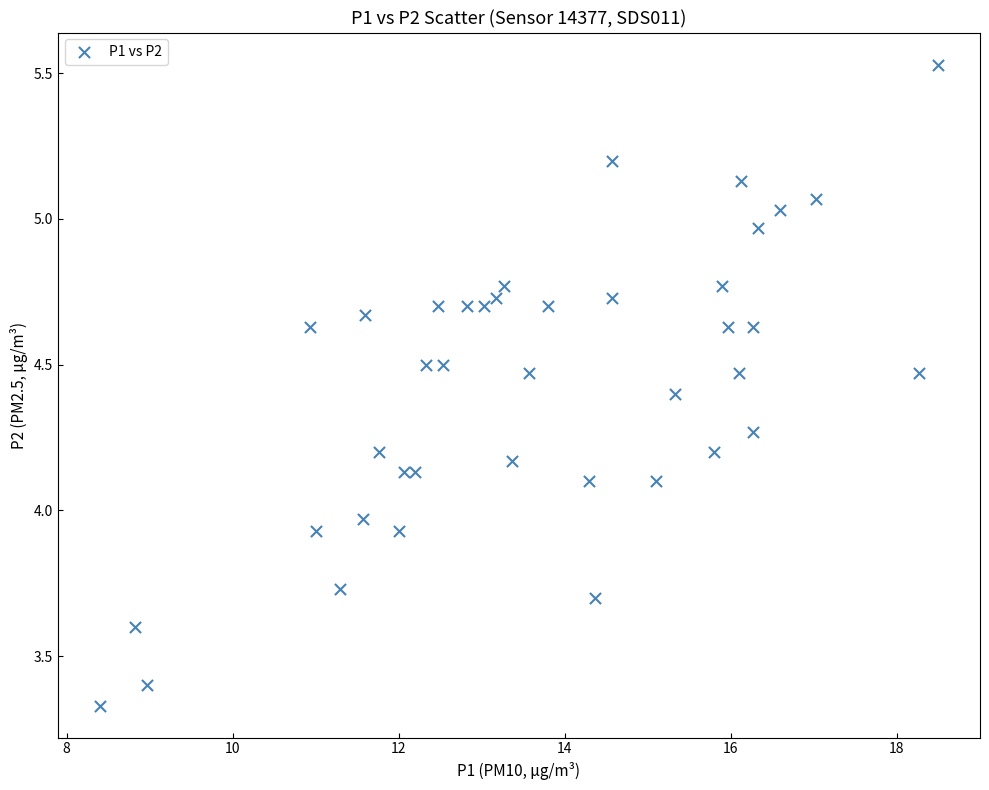

What is the range of X values (max minus min)?

10.1